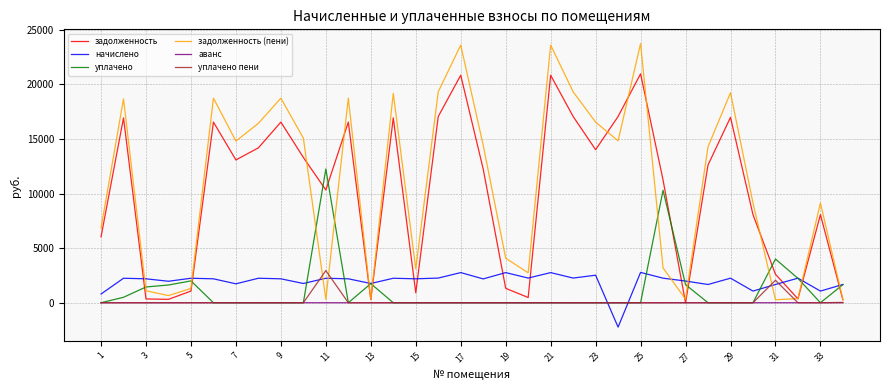

Which series has the largest range (max minus min)?

задолженность (пени)